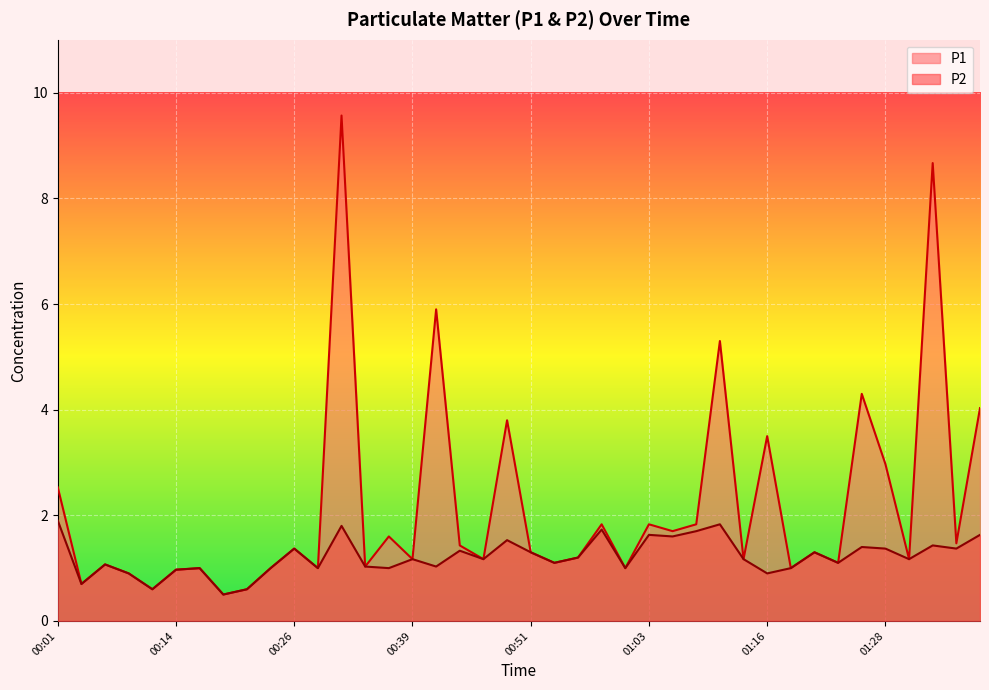

At which label does P1 reach its peak?

00:31